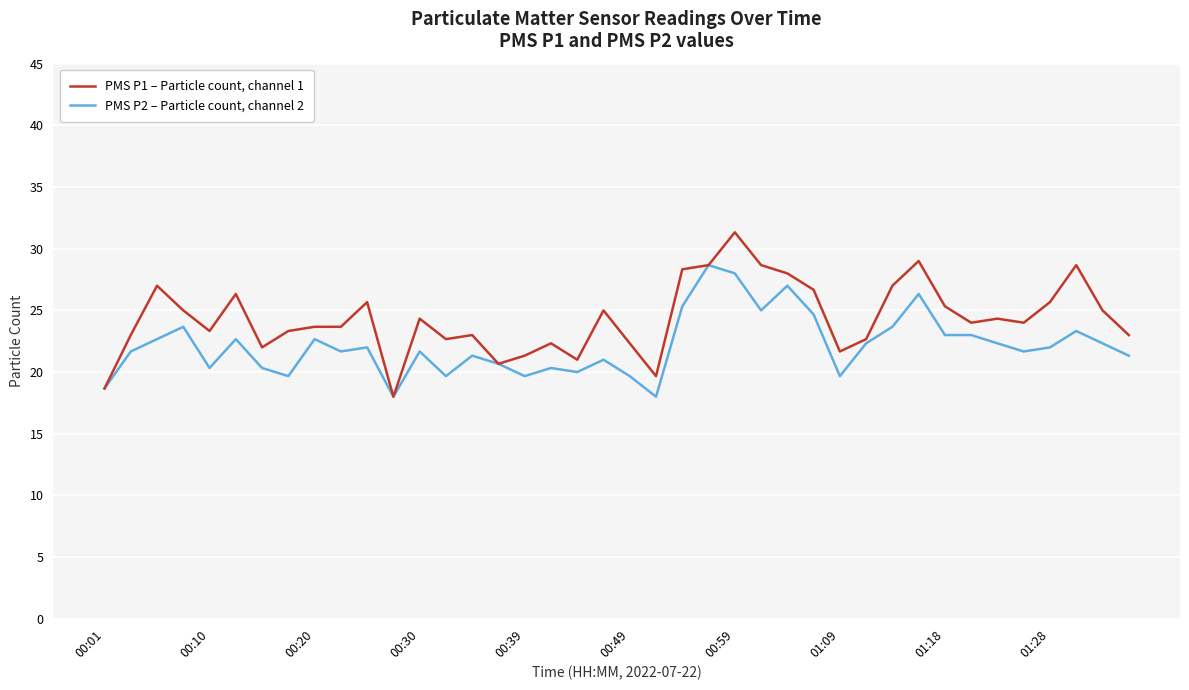

What is the lowest value of the PMS P1 – Particle count, channel 1 series?

18.0